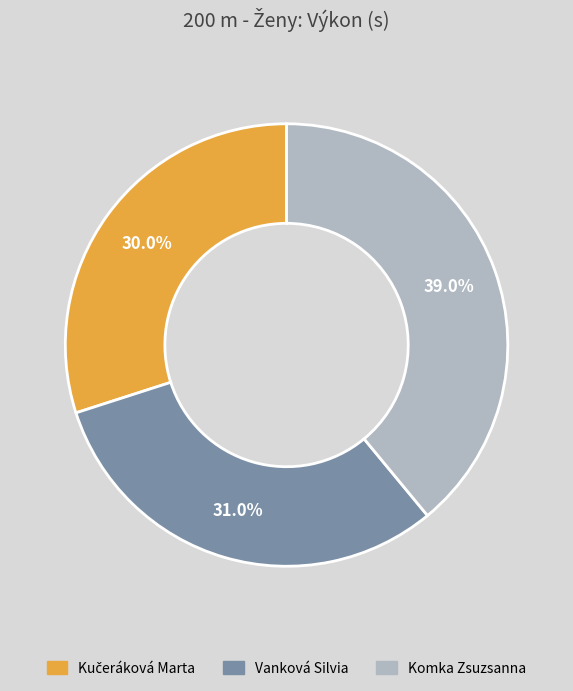

To the nearest percent, what portion does Vanková Silvia represent?

31%